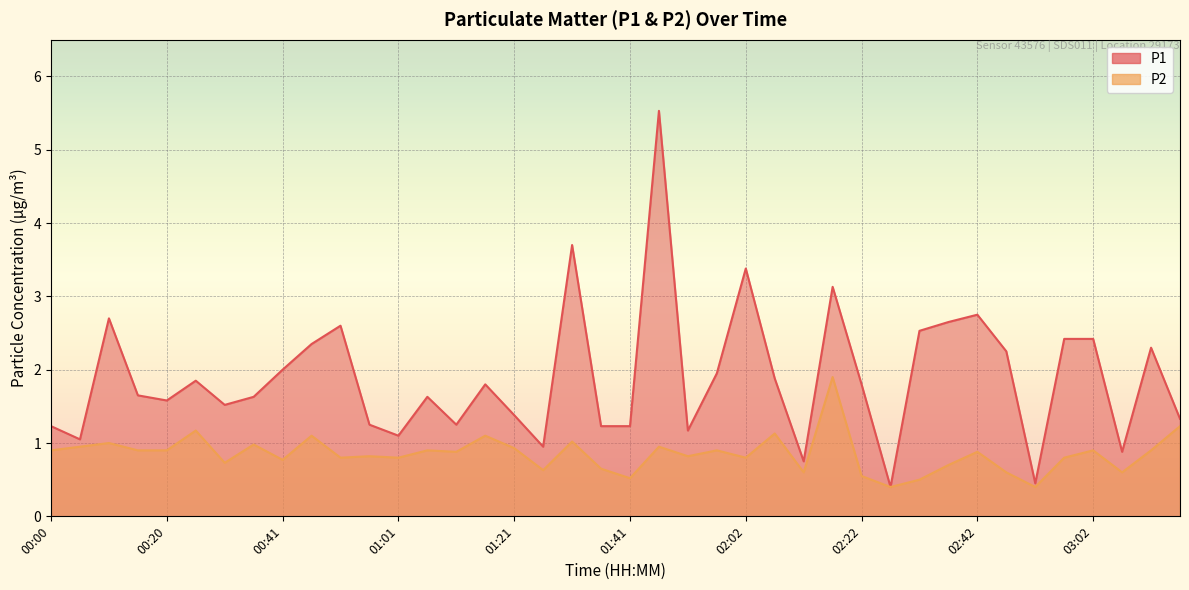

List the series in order of their overall mean, highest first.

P1, P2